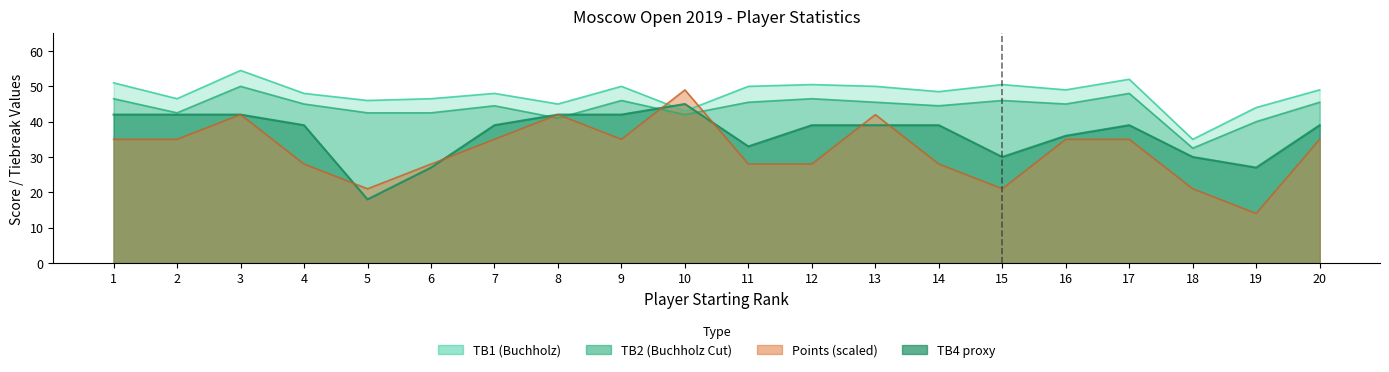

List the series in order of their overall mean, lowest first.

TB4, Pts, TB2, TB1